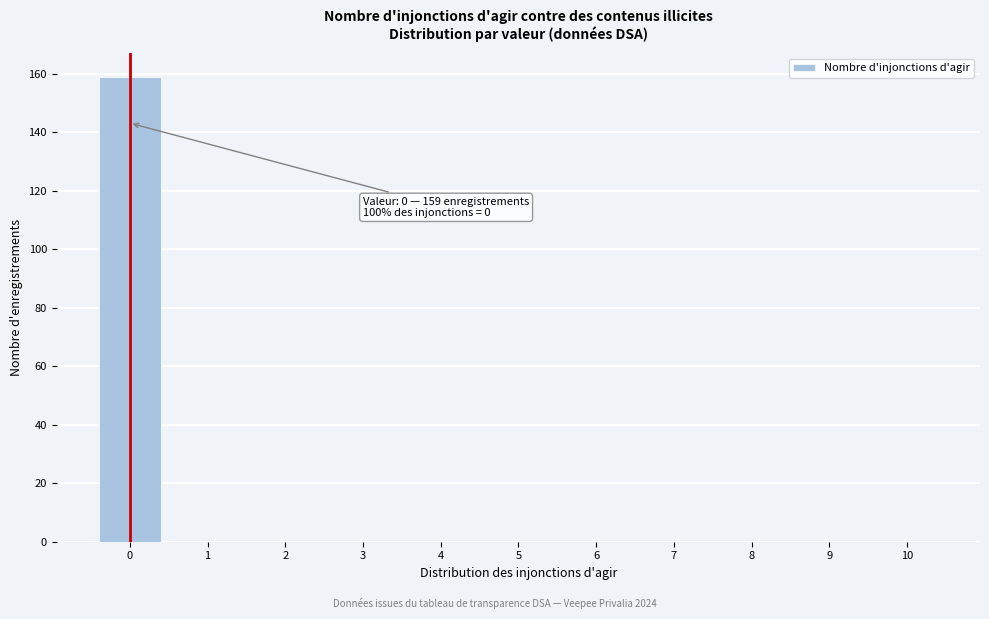

Reading left to right, extract all data points from this chart.

0=159	1=0	2=0	3=0	4=0	5=0	6=0	7=0	8=0	9=0	10=0